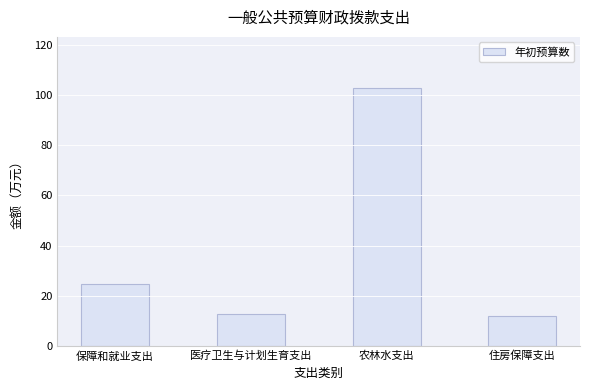

The value at 保障和就业支出 is 14.2. True or false?

False